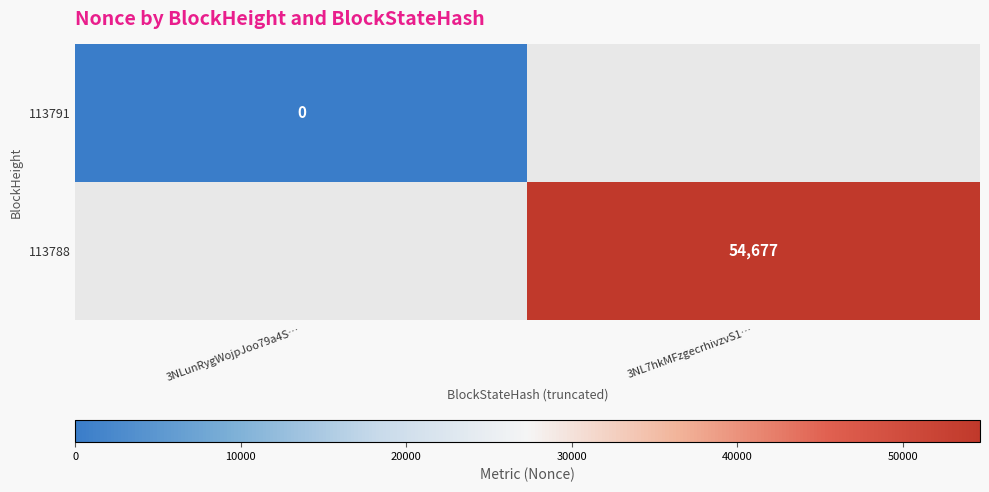

Is the value of 113791 at 3NLunRygWojpJoo79a4S… greater than the value of 113788 at 3NL7hkMFzgecrhivzvS1…?

No